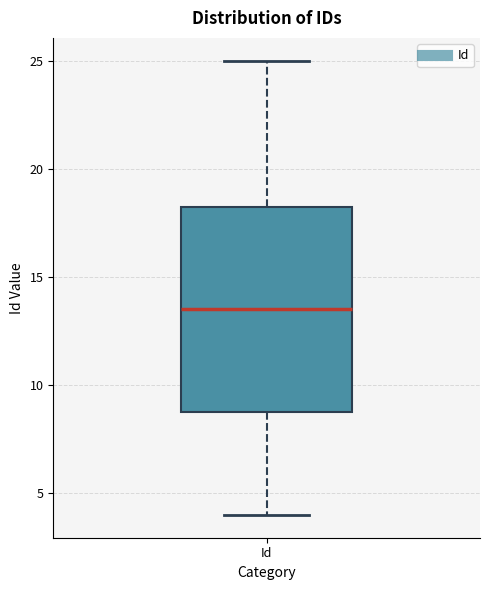

Transcribe this box plot: give where the median line is, the range the box spans, and where the two whiskers end, as read against the y-axis. The values are not printed on the chart, so give them approximately, as read against the axis.

median 13.5, box 9.0 to 18.5, whiskers 4.0 to 25.0